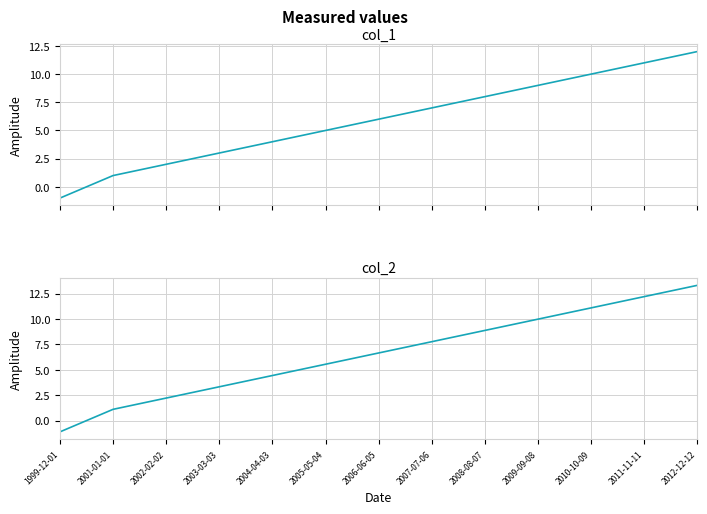

Where is col_2 nearest to the value 6?

2005-05-04